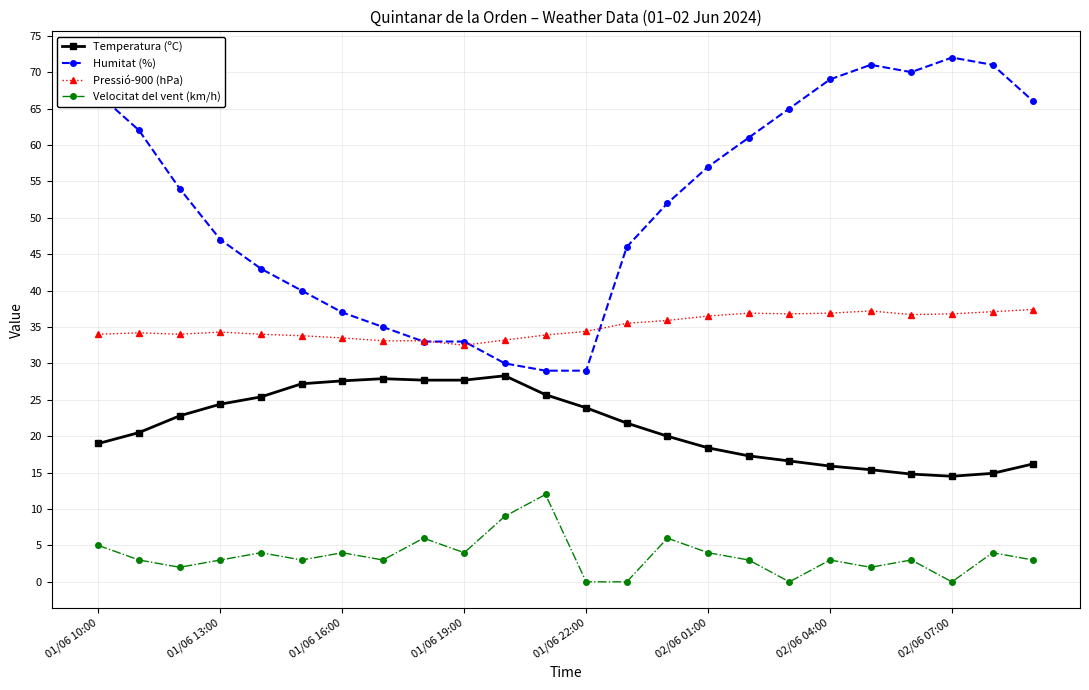

True or false: Humitat (%) has more than 0 interior local peaks.

True